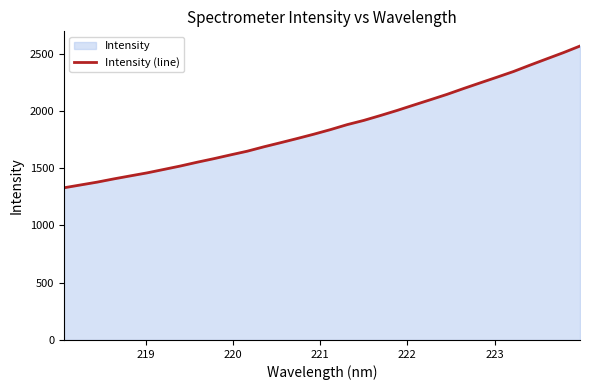

What is the greatest value displayed?

2567.7